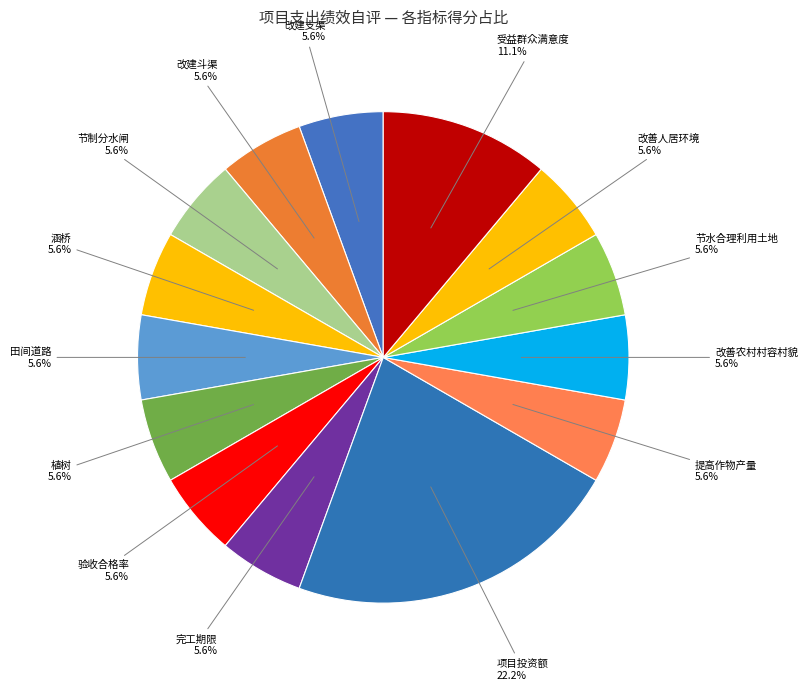

How many slices are in this pie chart?

14